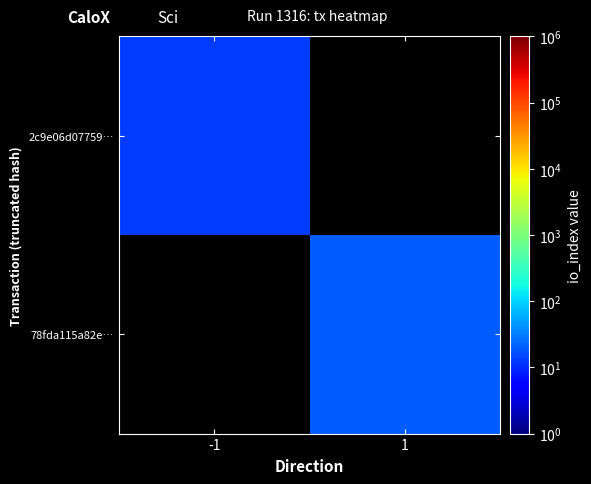

Rank the series at -1 from highest to lowest value.

2c9e06d07759…, 78fda115a82e…